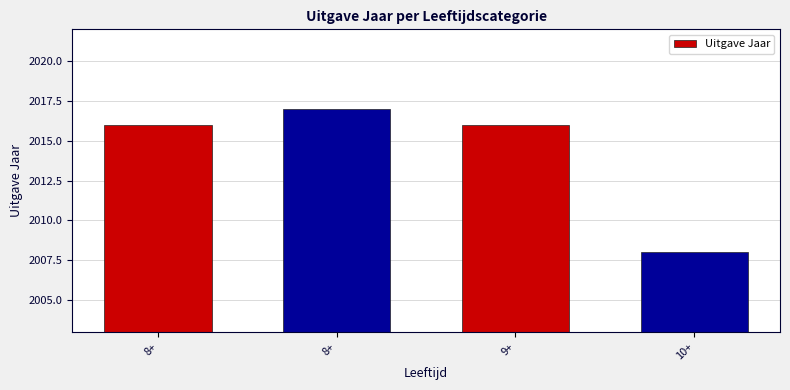

At which label does the data first exceed 2016?

8+